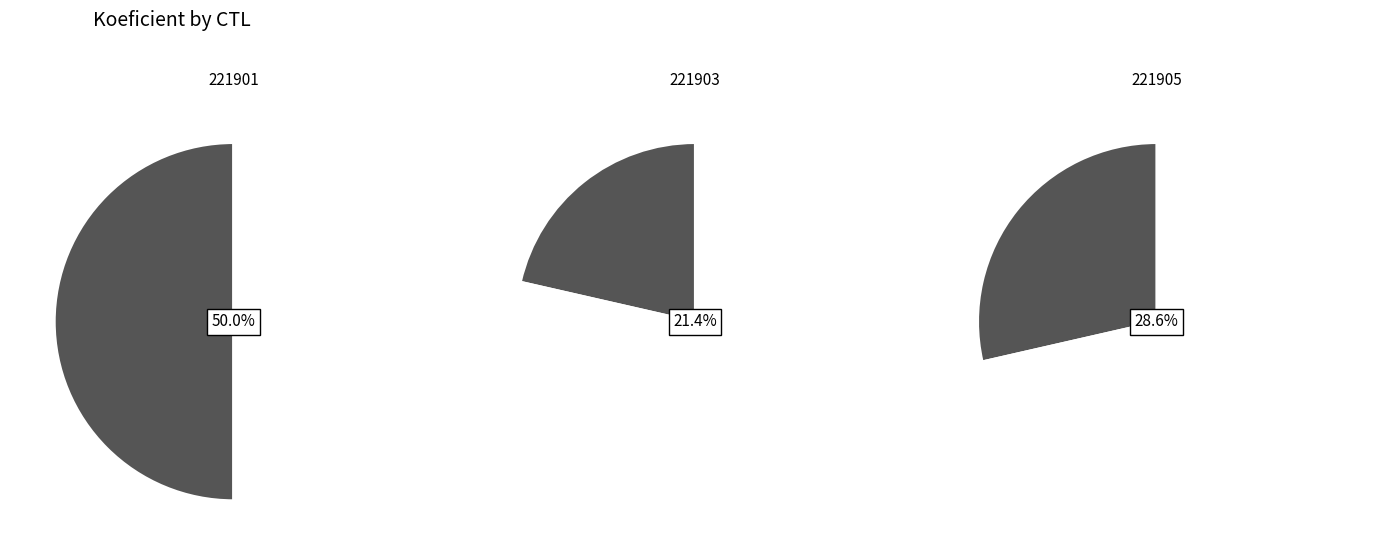

To the nearest percent, what is the difference between the 221901 and 221905 slice percentages?

21%